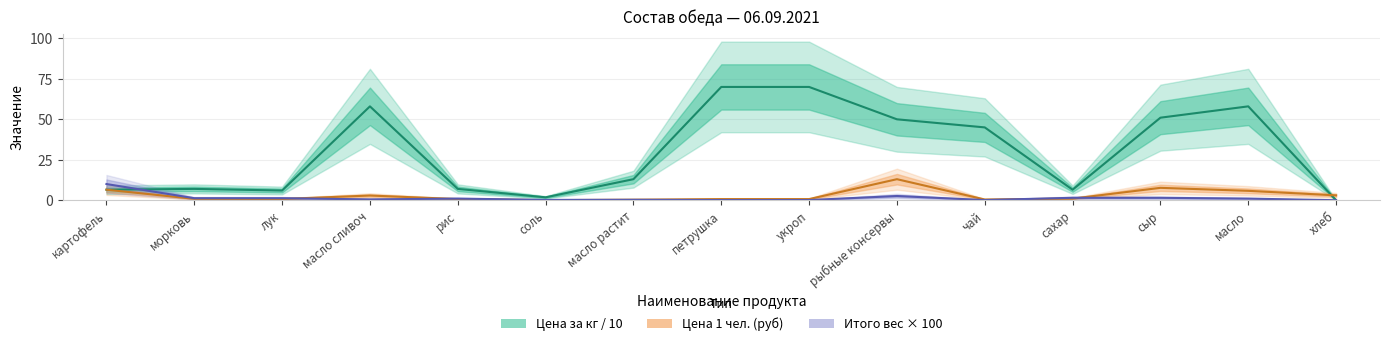

True or false: Цена за кг (руб) has more than 1 points higher than both neighbors.

True